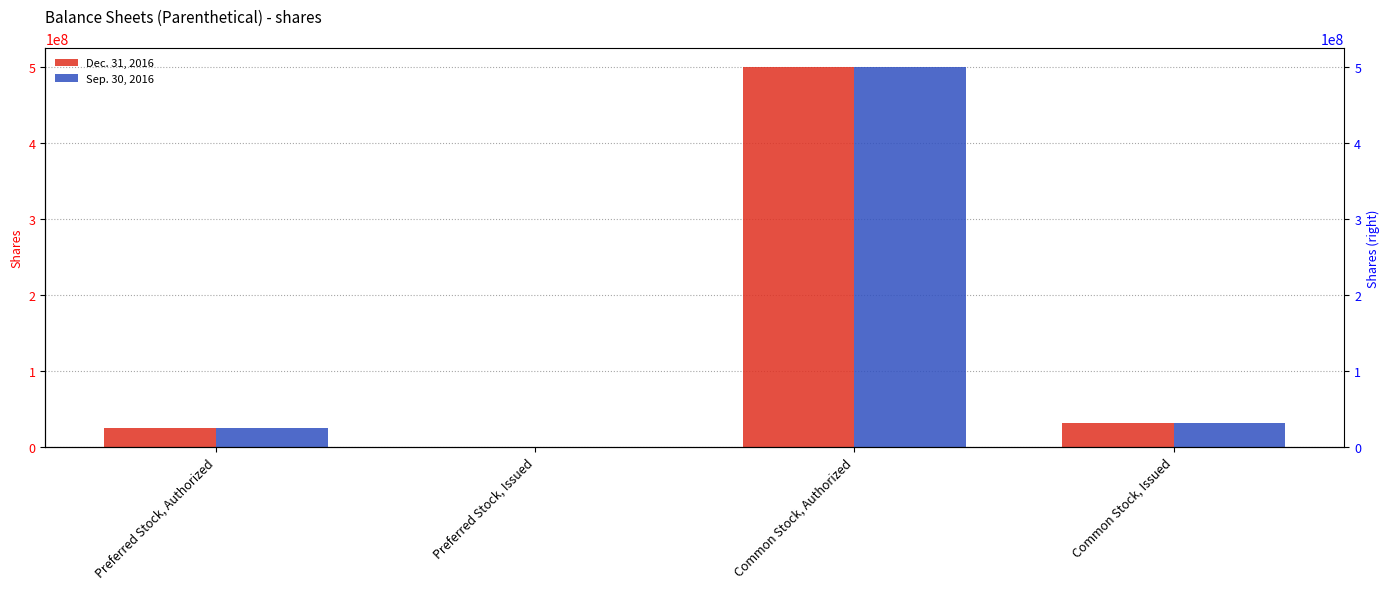

Reading left to right, transcribe all the data shown in this chart.

Dec. 31, 2016: 25000000	0	500000000	31637151
Sep. 30, 2016: 25000000	0	500000000	31637151